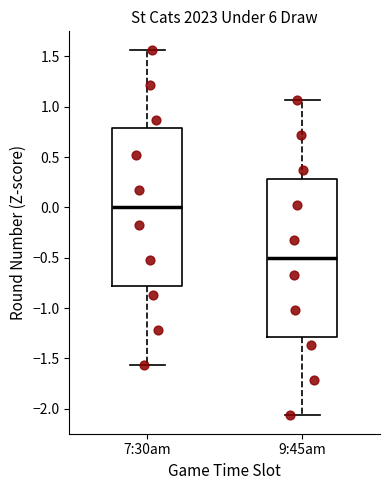

Where is the lower edge of the box for 9:45am on the y-axis? The values are not printed on the chart, so give them approximately, as read against the axis.

-1.30